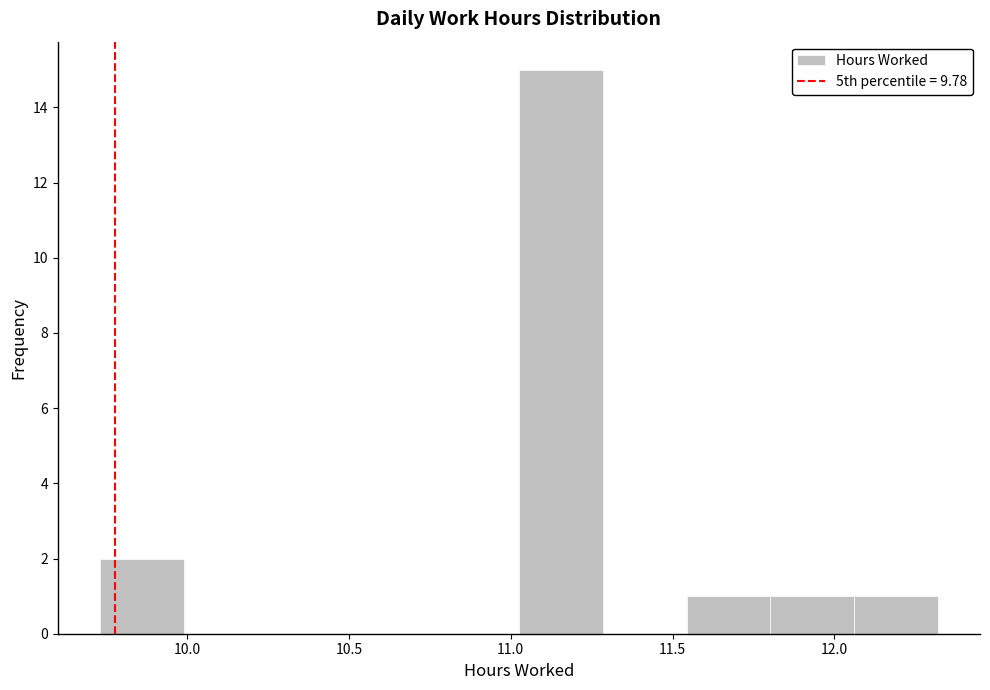

Which range on the x-axis has the tallest bar?

11.05 to 11.30